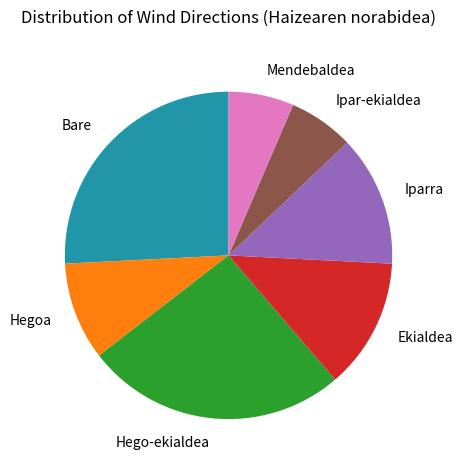

Between Bare and Iparra, which is larger?

Bare